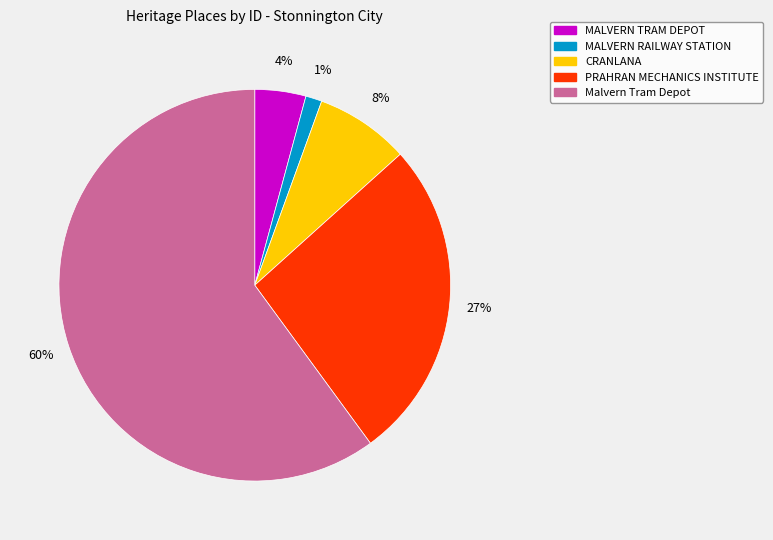

The CRANLANA slice represents 8% of the pie. True or false?

True